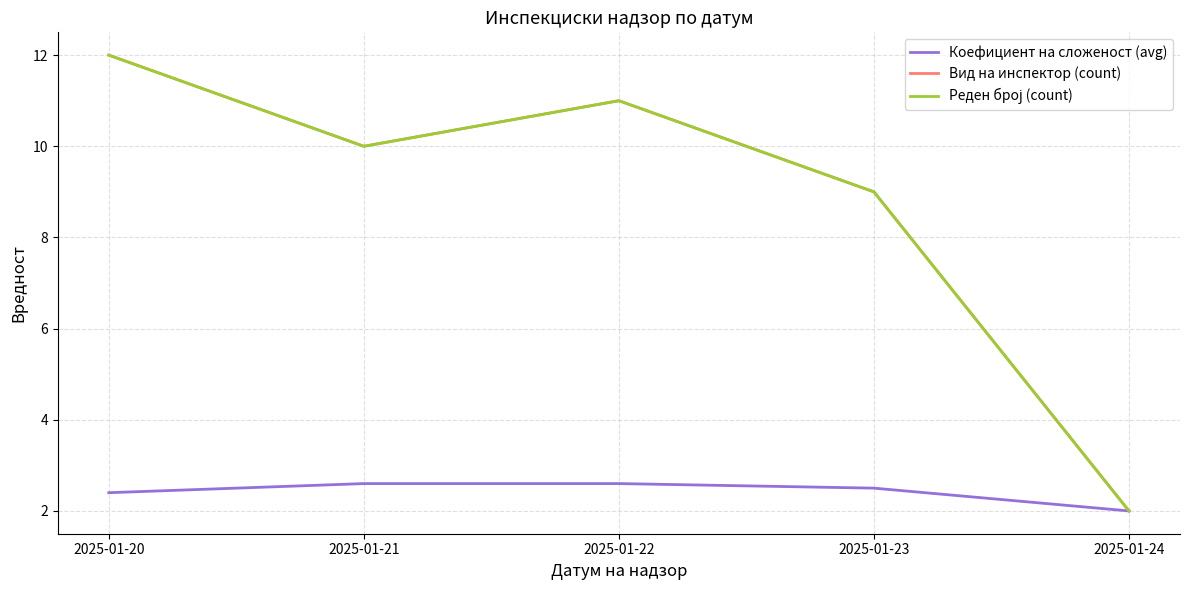

Reading right to left, extract all data points from this chart.

Коефициент на сложеност (avg): 2.0	2.5	2.6	2.6	2.4
Вид на инспектор (count): 2.0	9.0	11.0	10.0	12.0
Реден број (count): 2.0	9.0	11.0	10.0	12.0